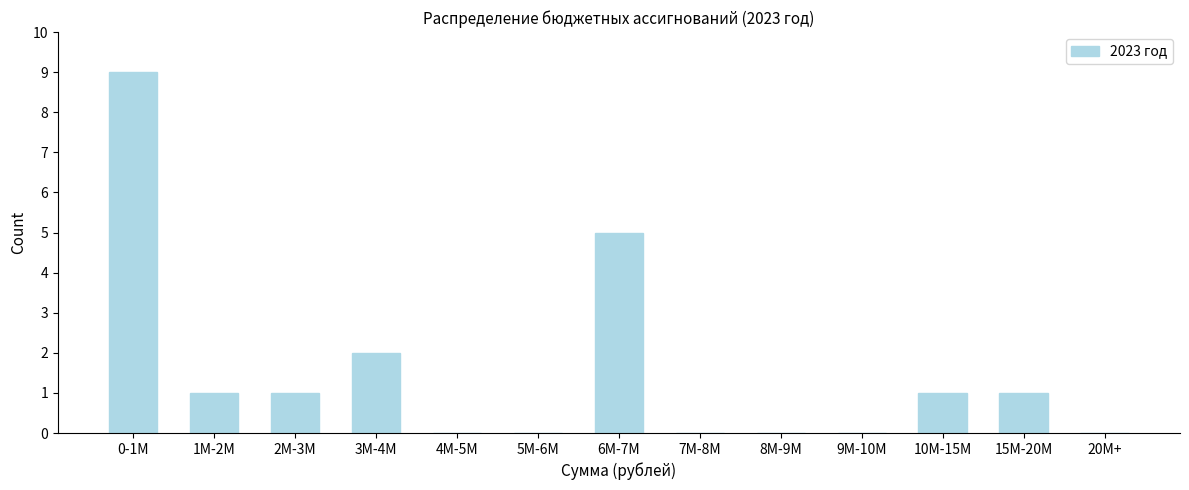

Reading right to left, transcribe all the data shown in this chart.

20M+=0	15M-20M=1	10M-15M=1	9M-10M=0	8M-9M=0	7M-8M=0	6M-7M=5	5M-6M=0	4M-5M=0	3M-4M=2	2M-3M=1	1M-2M=1	0-1M=9